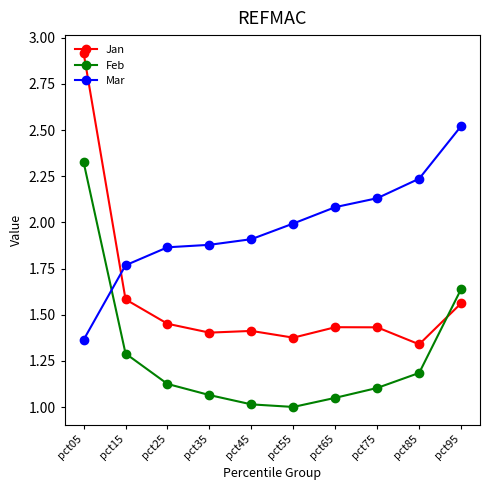

Which series has the largest range (max minus min)?

Jan